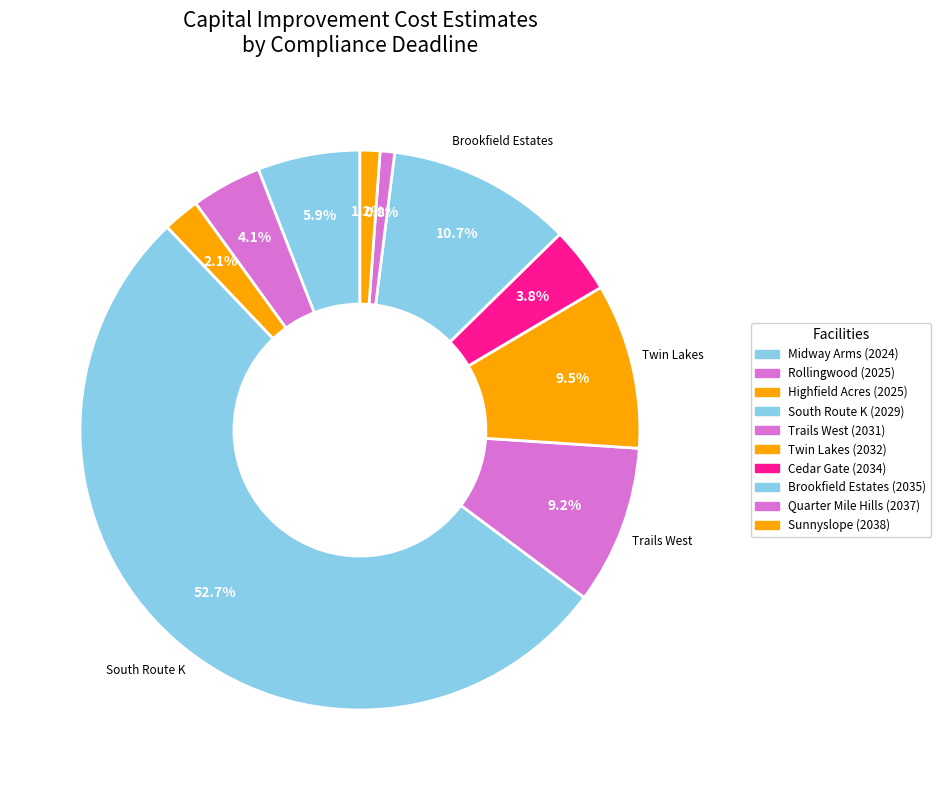

How many slices are in this pie chart?

10